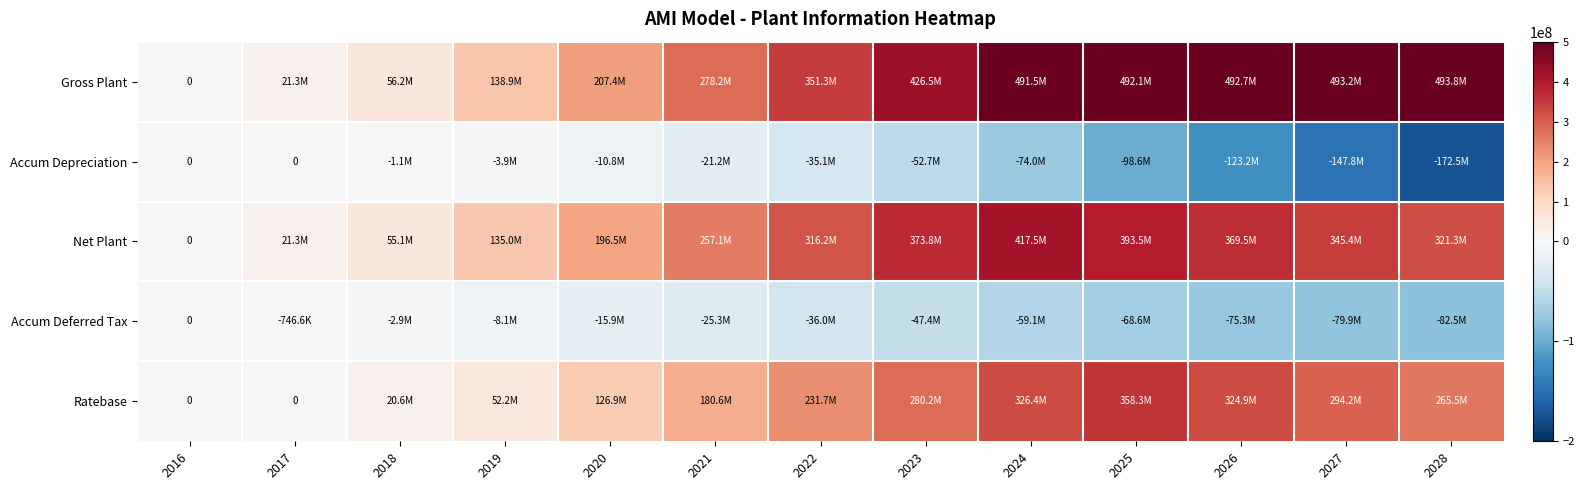

How many data points in Accum Depreciation are less than -35098408?

7